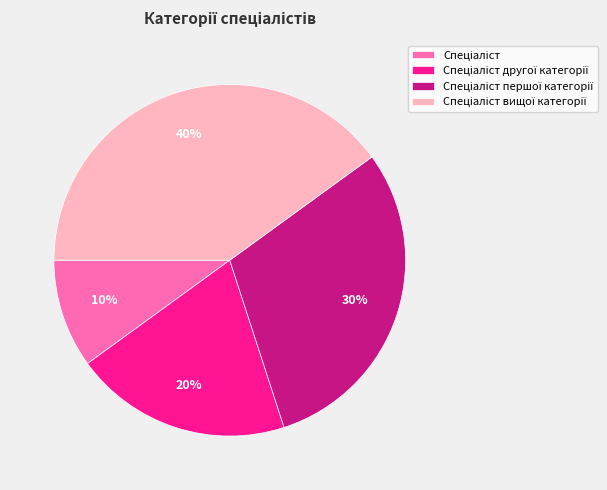

Does any single category account for the majority?

No